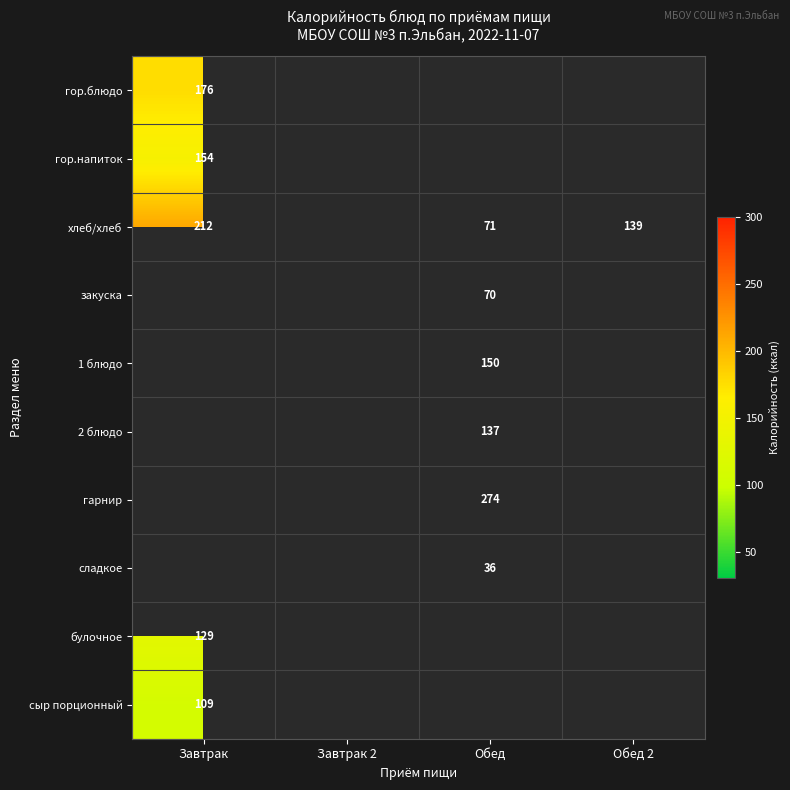

True or false: 2 блюдо has a value of 78 at Обед.

False